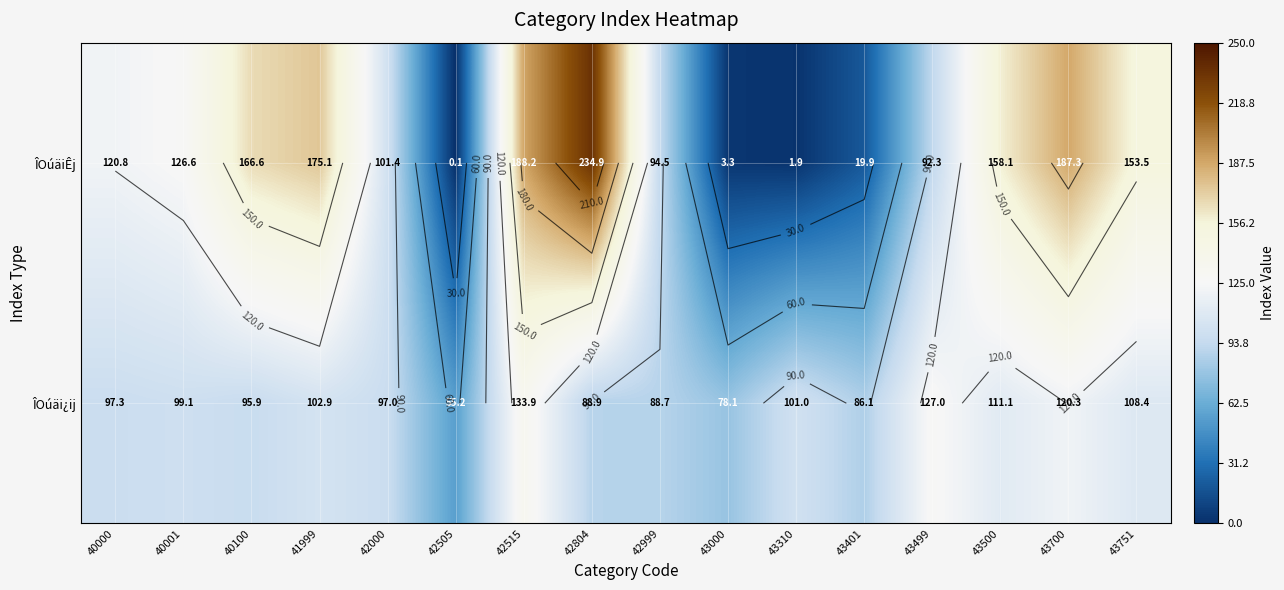

Is the value of ÎOúäi¿ij at 43500 greater than the value of ÎOúäiÊj at 43401?

Yes